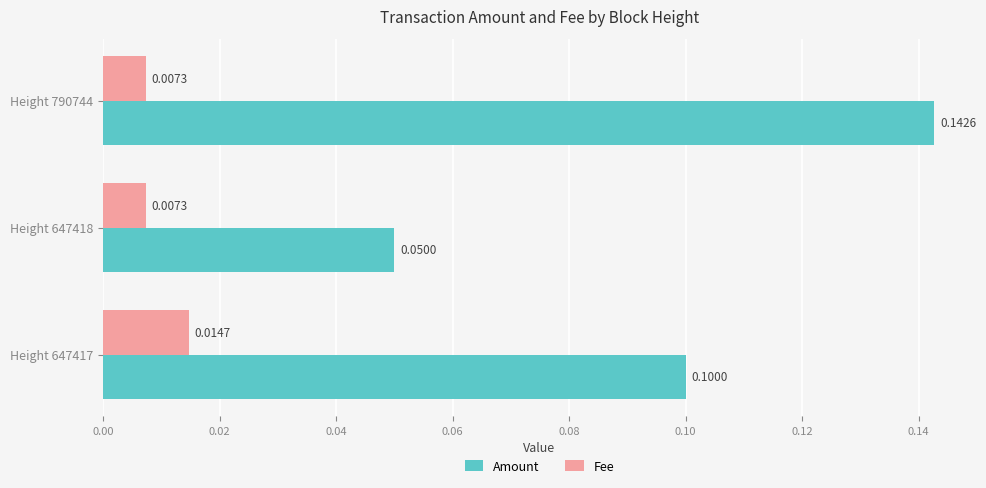

At how many categories does at least one series exceed 0?

3